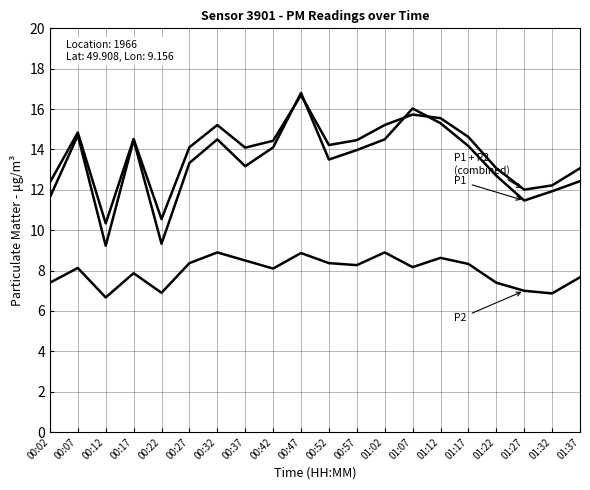

Count the number of categories in the chart.

20